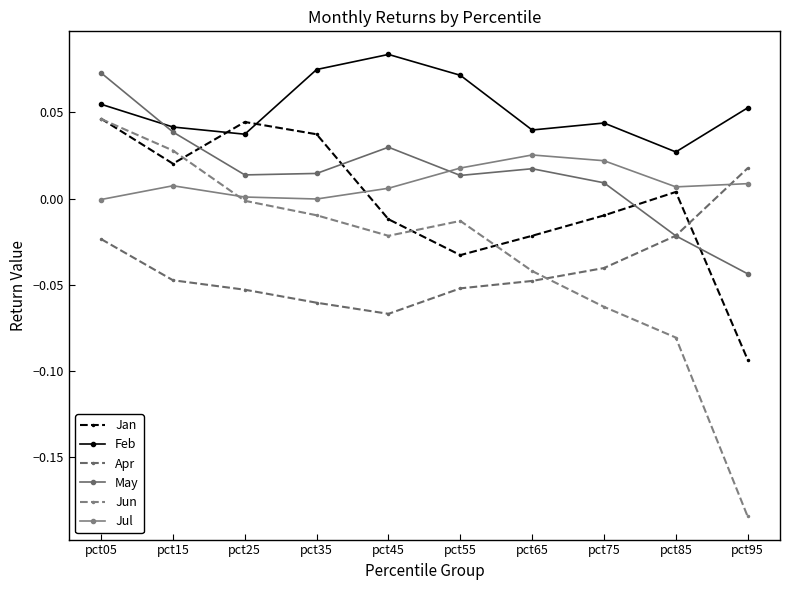

How many categories are shown in the chart?

10